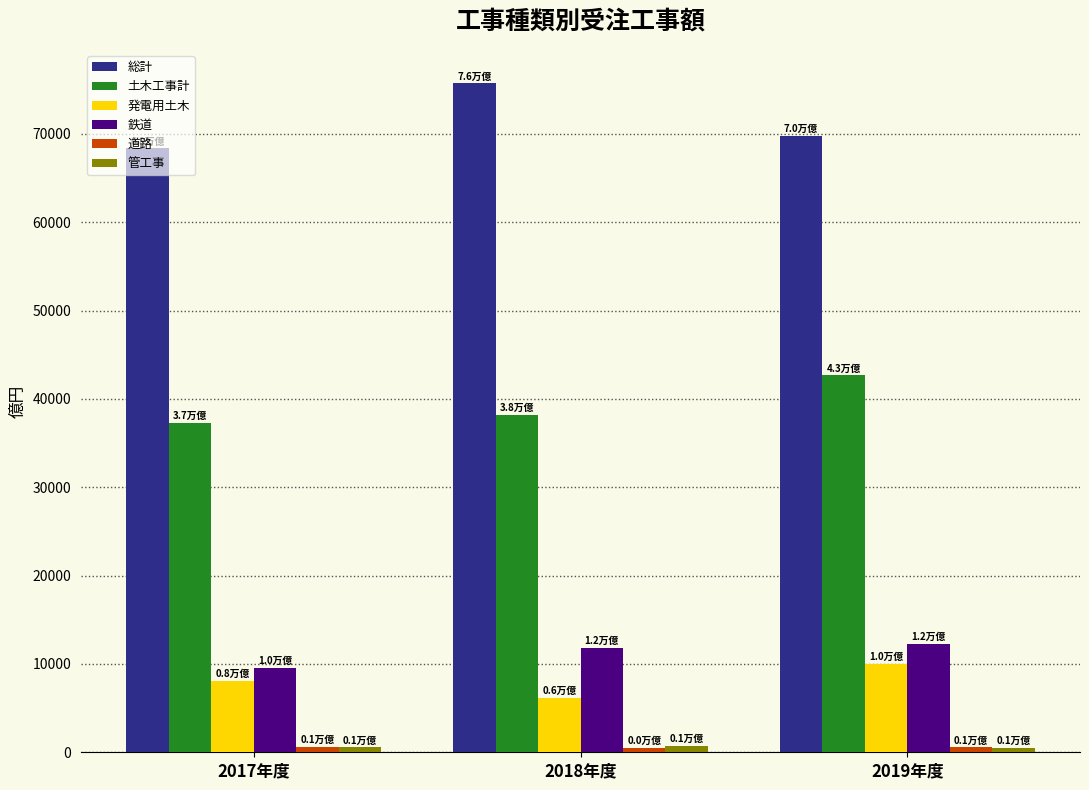

The value of 鉄道 at 2017年度 is 15449.2. True or false?

False